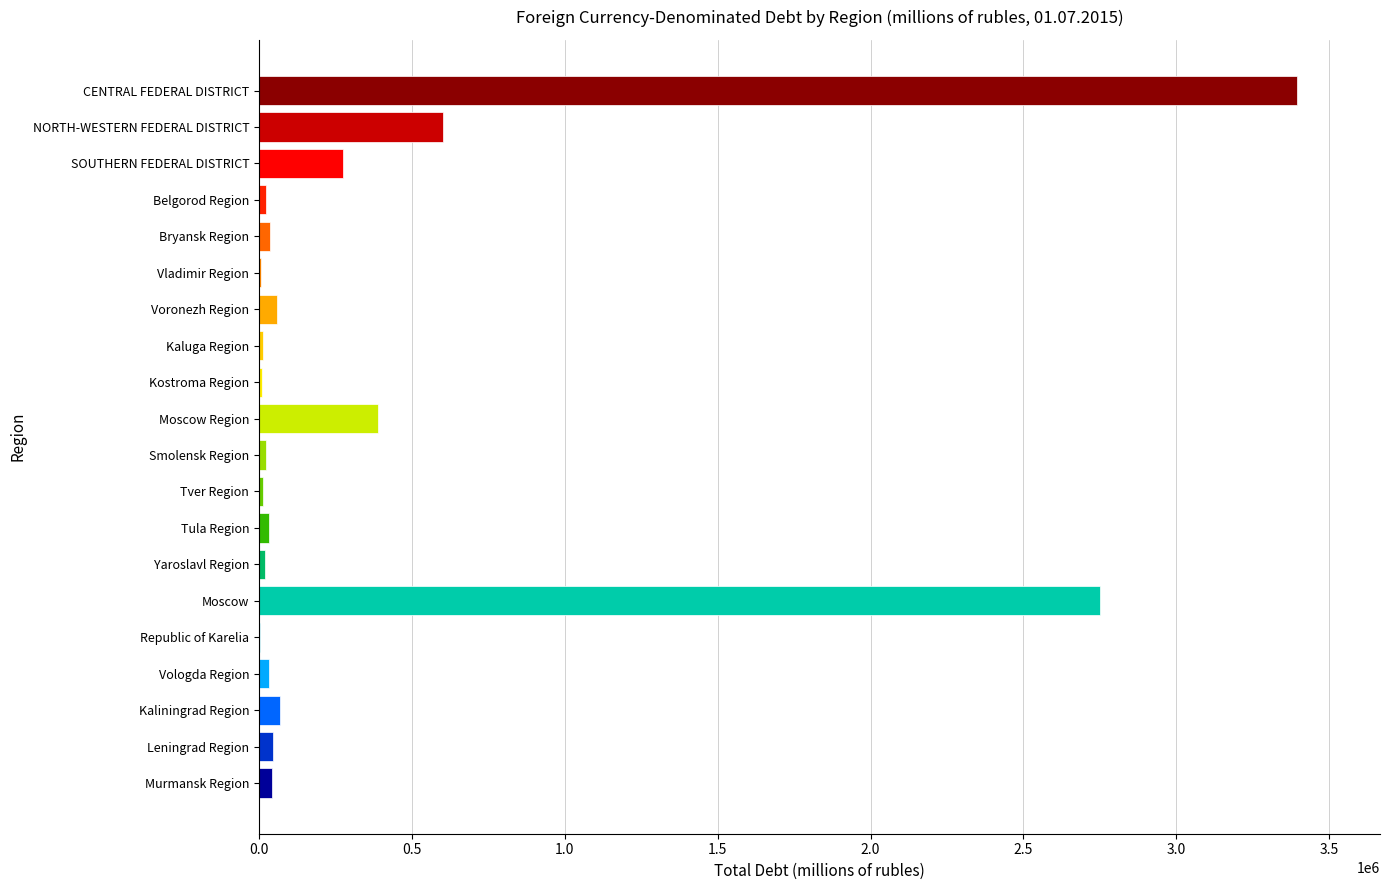

The value at SOUTHERN FEDERAL DISTRICT is 384725. True or false?

False